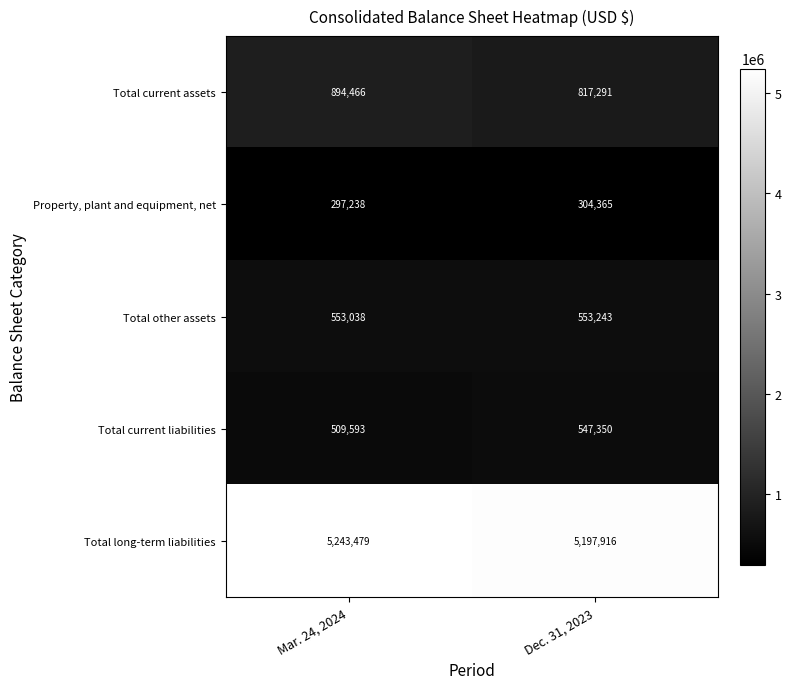

Where is Total current assets nearest to the value 855878?

Dec. 31, 2023